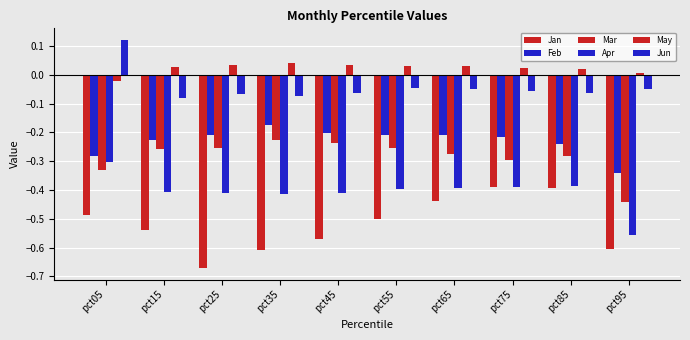

How many series are shown in this chart?

6